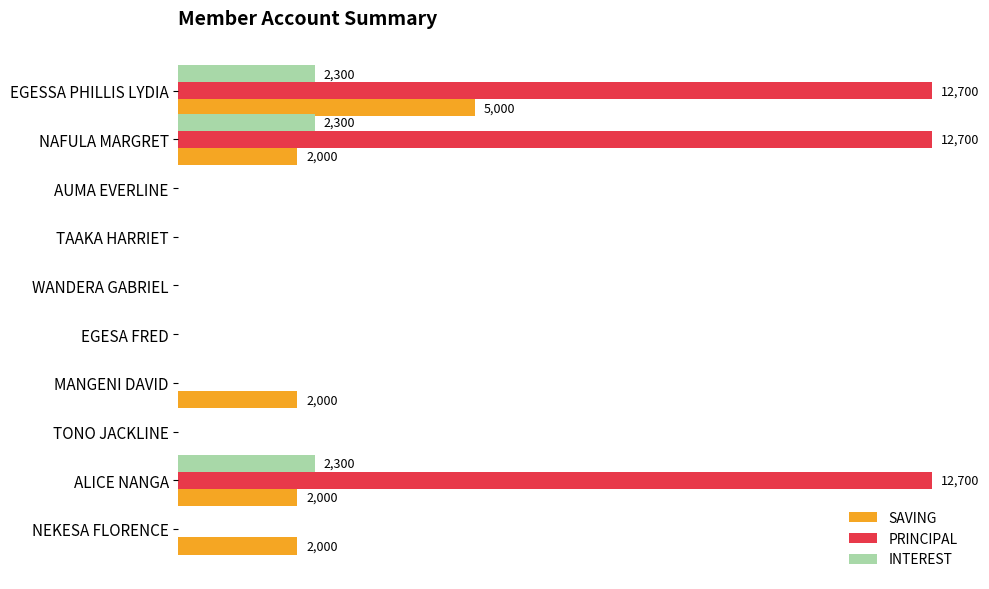

Which series has the largest total across all categories?

PRINCIPAL